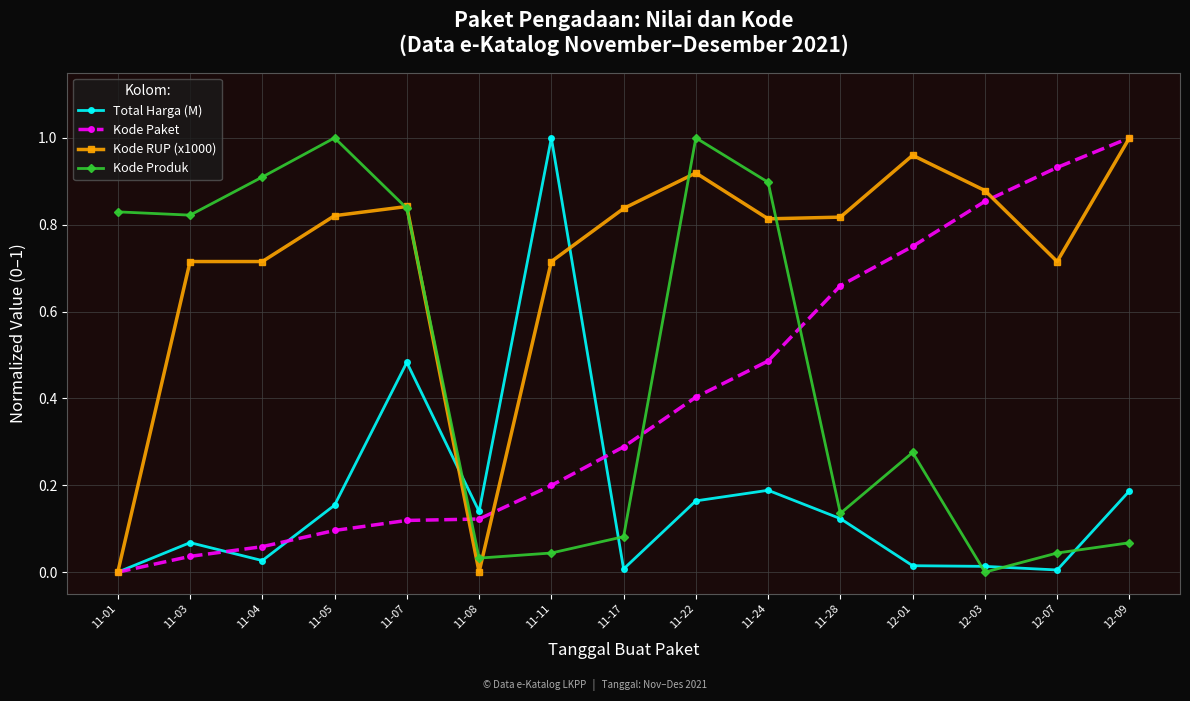

What is the label of the 6th point from the right?

11-24